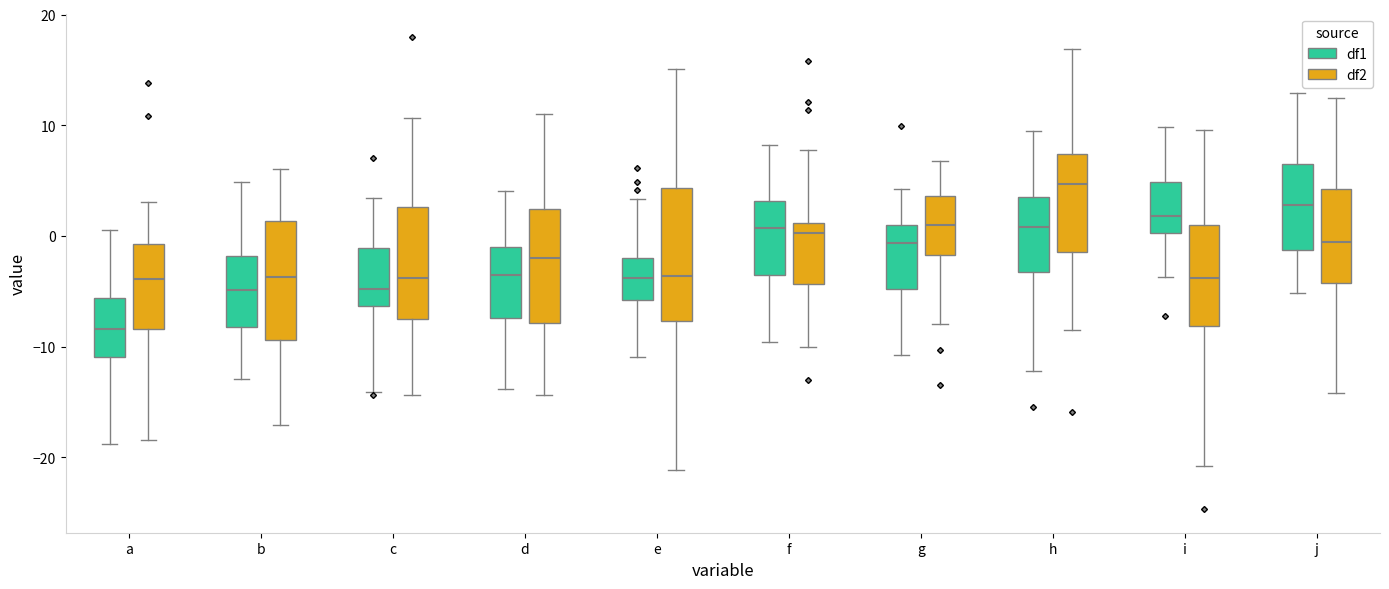

Reading left to right, transcribe this box plot: for each box, give where its median line is, the range the box spans, and where its two whiskers end, as read against the y-axis. The values are not printed on the chart, so give them approximately, as read against the axis.

a (df1): median -8, box -11 to -6, whiskers -19 to 1
a (df2): median -4, box -8 to -1, whiskers -18 to 3
b (df1): median -5, box -8 to -2, whiskers -13 to 5
b (df2): median -4, box -9 to 1, whiskers -17 to 6
c (df1): median -5, box -6 to -1, whiskers -14 to 3
c (df2): median -4, box -7 to 3, whiskers -14 to 11
d (df1): median -4, box -7 to -1, whiskers -14 to 4
d (df2): median -2, box -8 to 2, whiskers -14 to 11
e (df1): median -4, box -6 to -2, whiskers -11 to 3
e (df2): median -4, box -8 to 4, whiskers -21 to 15
f (df1): median 1, box -4 to 3, whiskers -10 to 8
f (df2): median 0, box -4 to 1, whiskers -10 to 8
g (df1): median -1, box -5 to 1, whiskers -11 to 4
g (df2): median 1, box -2 to 4, whiskers -8 to 7
h (df1): median 1, box -3 to 4, whiskers -12 to 9
h (df2): median 5, box -1 to 7, whiskers -8 to 17
i (df1): median 2, box 0 to 5, whiskers -4 to 10
i (df2): median -4, box -8 to 1, whiskers -21 to 10
j (df1): median 3, box -1 to 7, whiskers -5 to 13
j (df2): median -1, box -4 to 4, whiskers -14 to 13